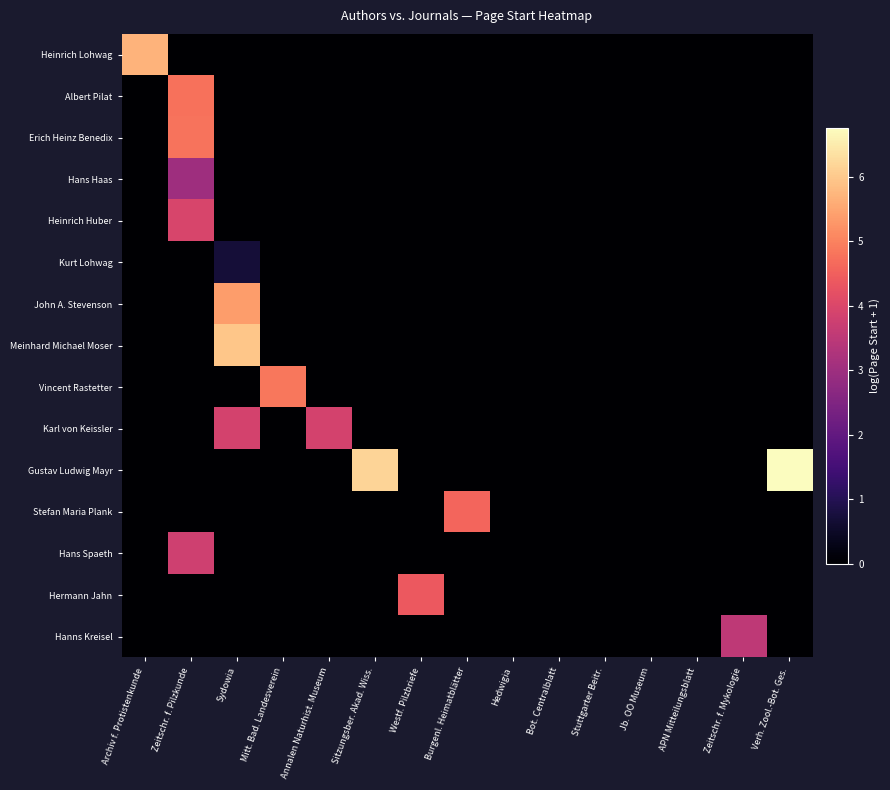

At which category is the sum across all series the highest?

Zeitschr. f. Pilzkunde